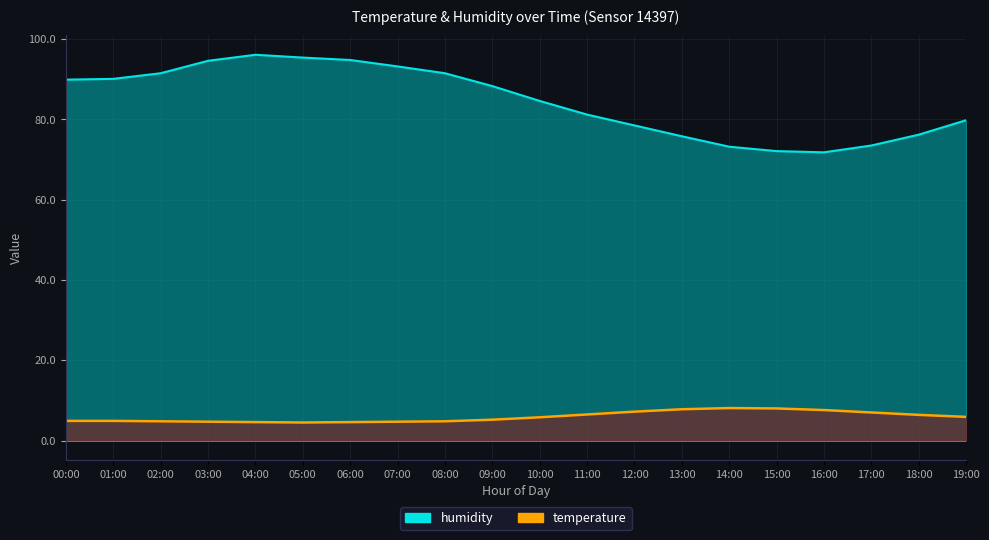

What is the total value across all series at 02:00?

96.3